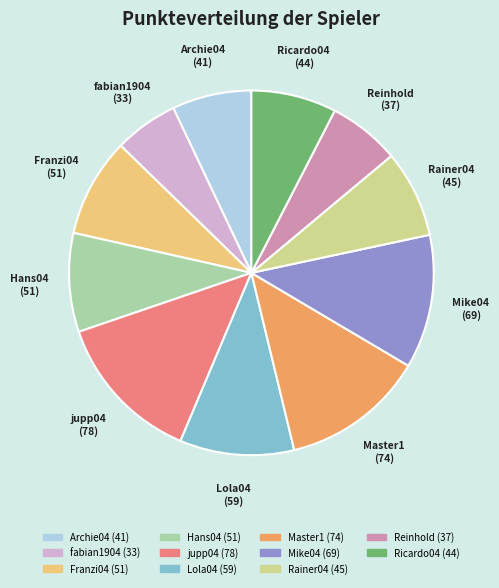

Does Hans04 account for over 50% of the chart?

No